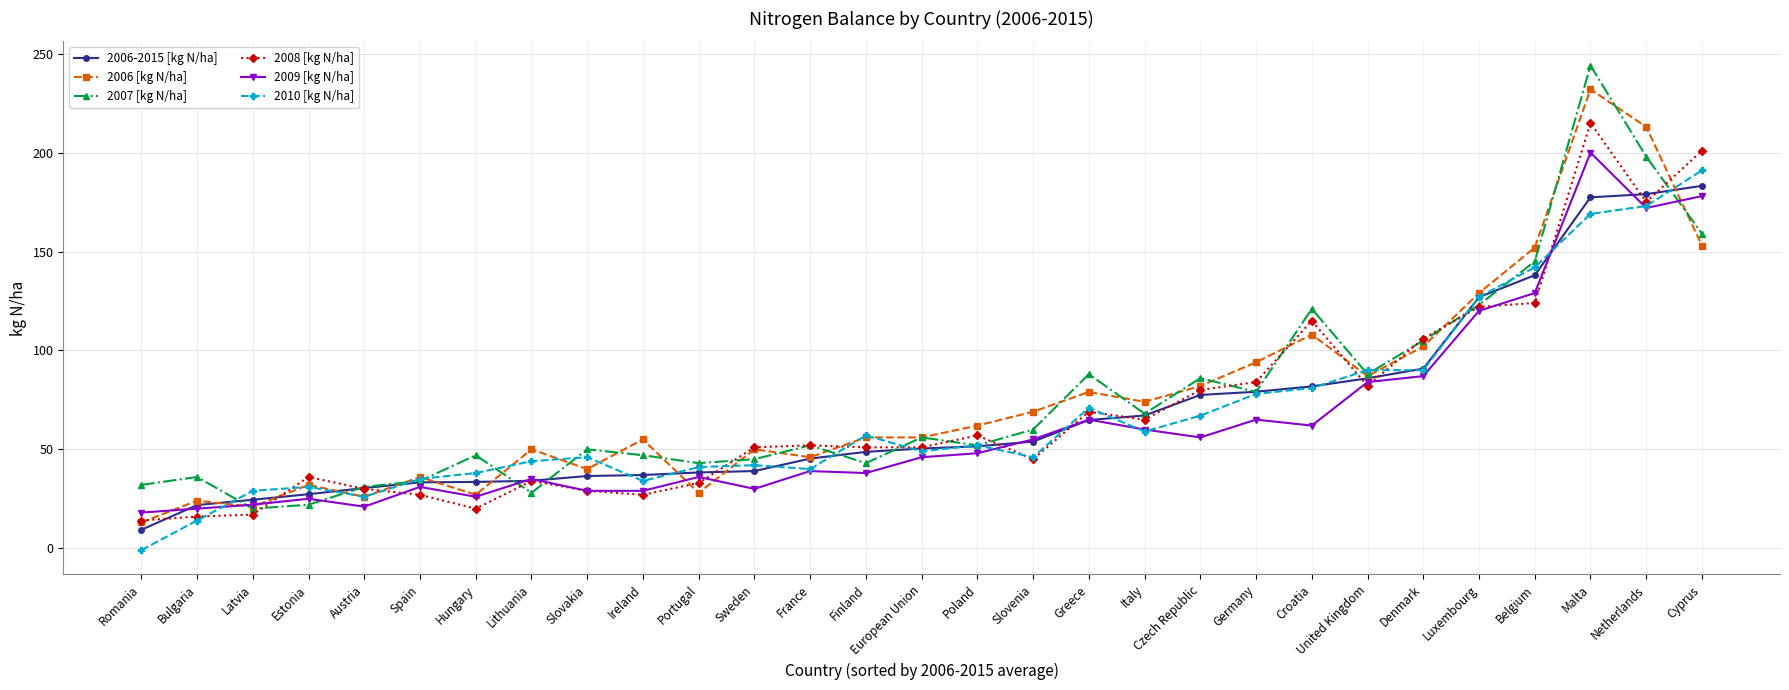

What are all the series names shown in the legend?

2006-2015 [kg N/ha], 2006 [kg N/ha], 2007 [kg N/ha], 2008 [kg N/ha], 2009 [kg N/ha], 2010 [kg N/ha]